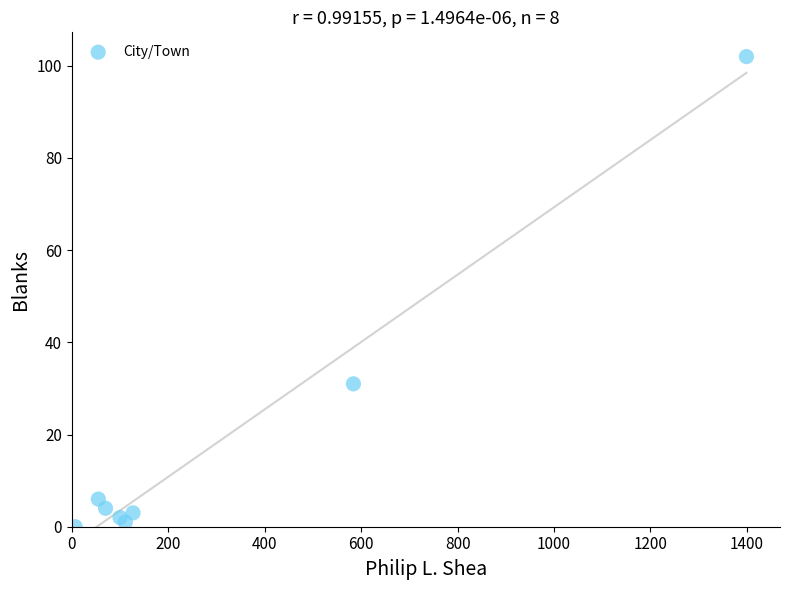

What Y value in the scatter plot is closest to 51?

31